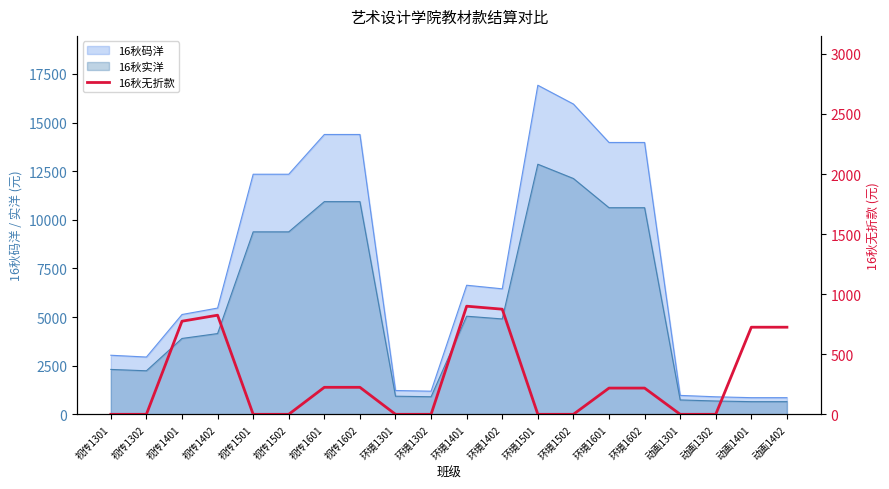

The value at 视传1602 is 395.9. True or false?

False